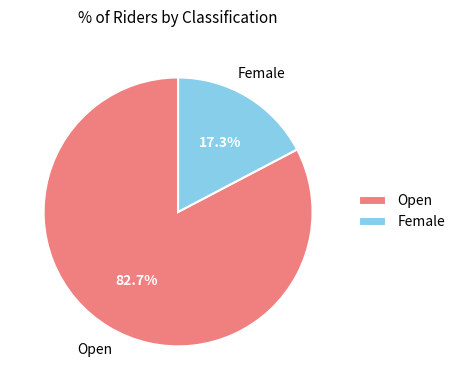

How many slices are in this pie chart?

2